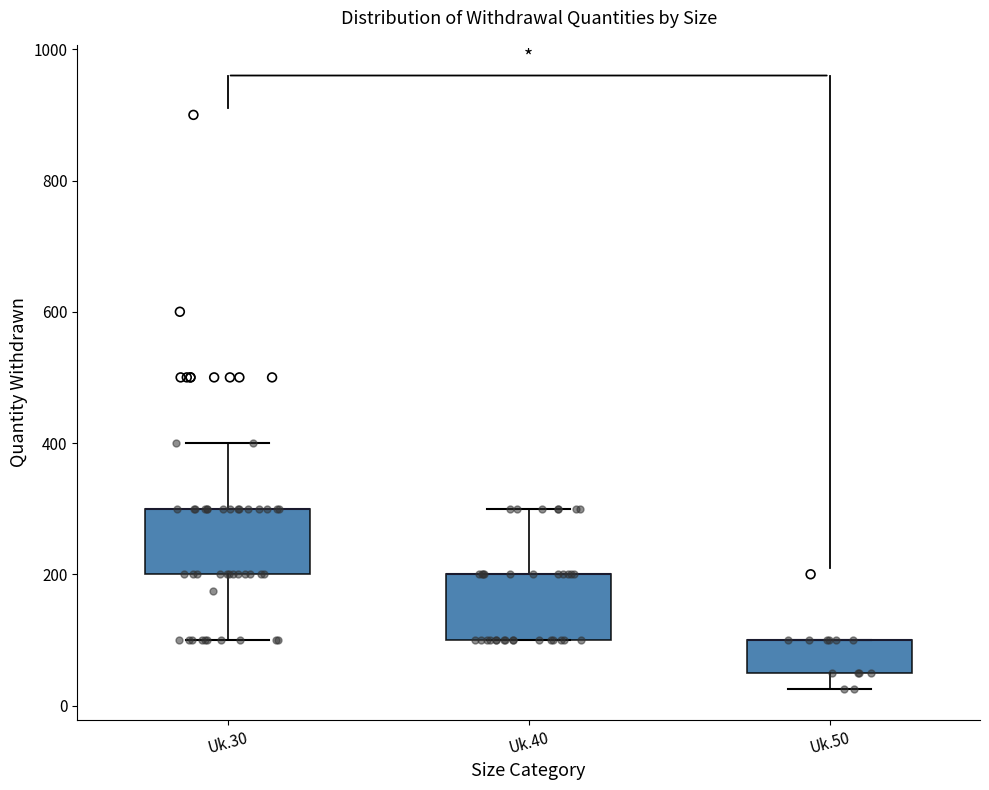

Reading left to right, read every box against the y-axis: the position of its median line, the range the box covers, and the ends of its whiskers. The values are not printed on the chart, so give them approximately, as read against the axis.

Uk.30: median 300 (drawn on the box's upper edge), box 200 to 300, whiskers 100 to 400
Uk.40: median 200 (drawn on the box's upper edge), box 100 to 200, whiskers 100 to 300
Uk.50: median 100 (drawn on the box's upper edge), box 60 to 100, whiskers 20 to 100